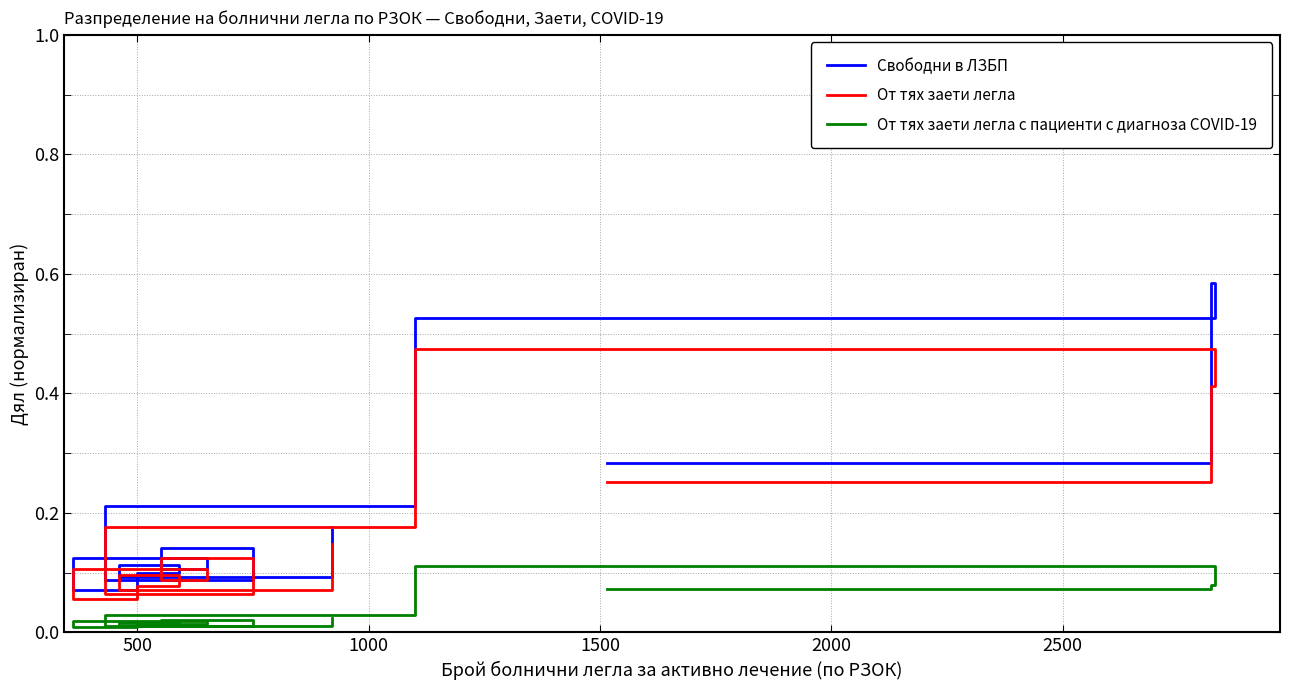

What is the highest value of the Свободни в ЛЗБП series?

0.6